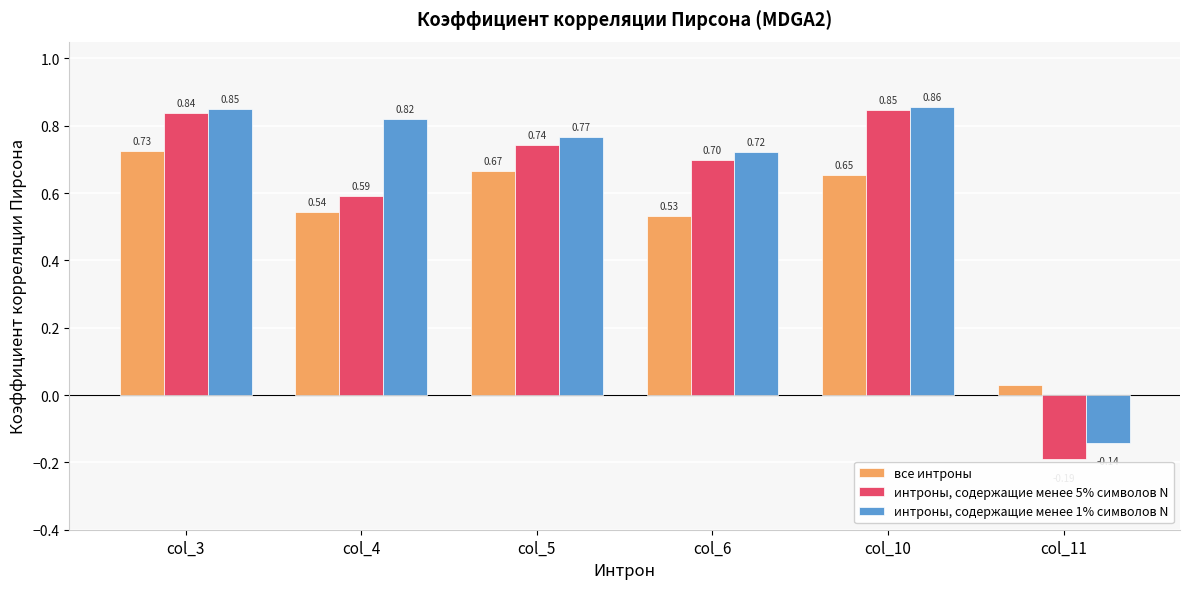

What are all the series names shown in the legend?

все интроны, интроны, содержащие менее 5% символов N, интроны, содержащие менее 1% символов N